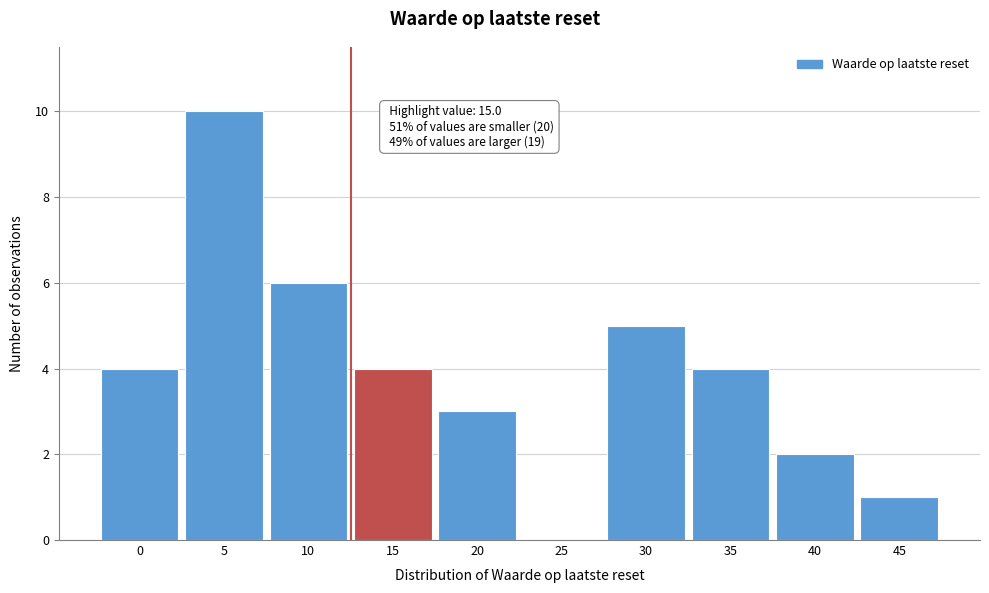

Reading right to left, list all the values displayed in this chart.

45=1	40=2	35=4	30=5	25=0	20=3	15=4	10=6	5=10	0=4